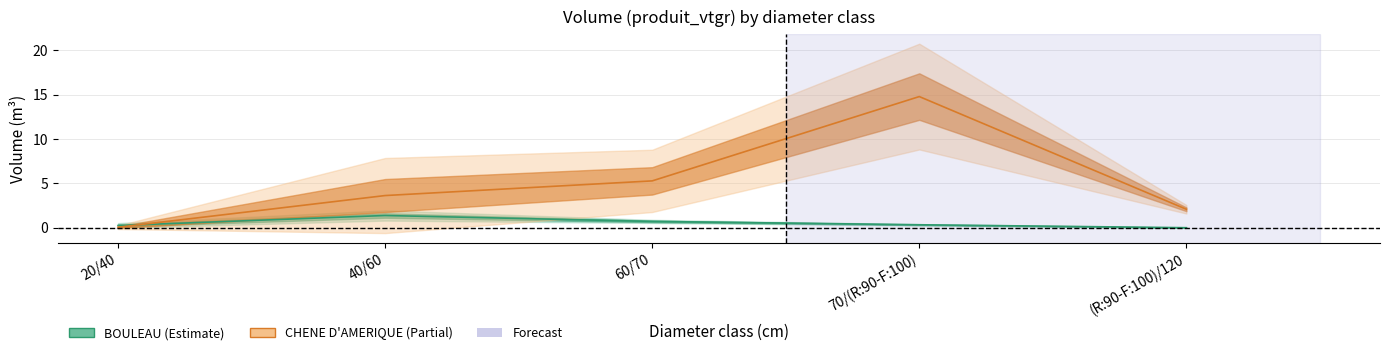

Which series has the largest total across all categories?

CHENE D'AMERIQUE